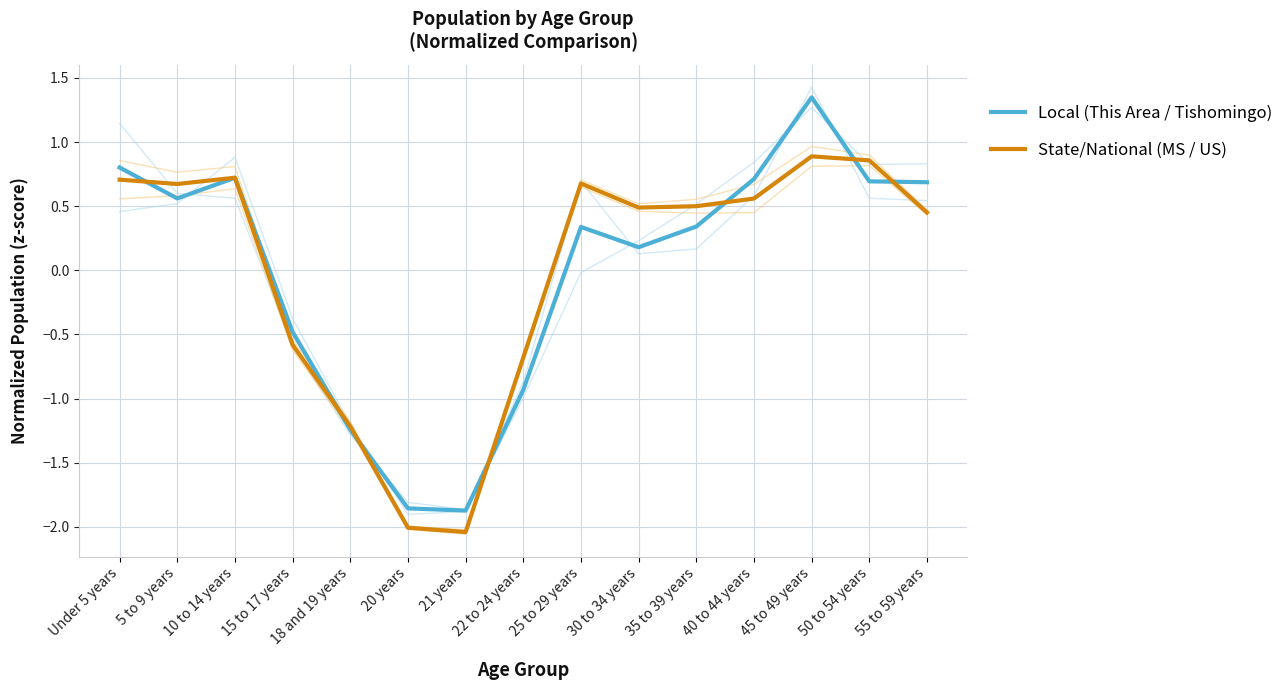

List the series in order of their peak value, lowest first.

State/National (MS / US), Local (This Area / Tishomingo)